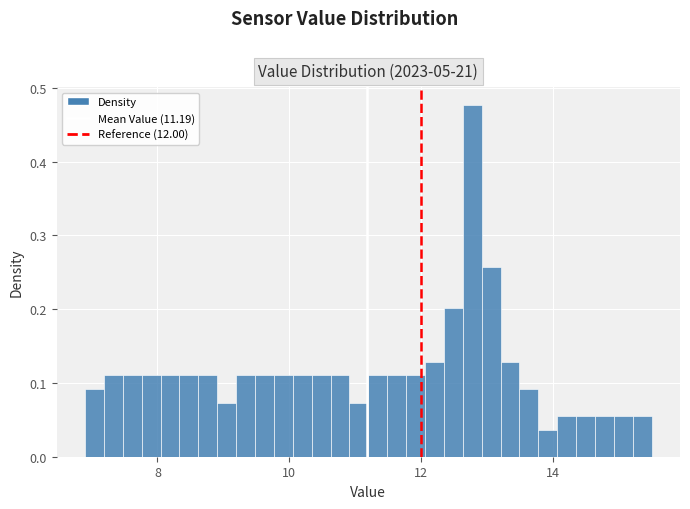

Read against the x-axis, roughly where is the centre of the tallest bar?

12.8